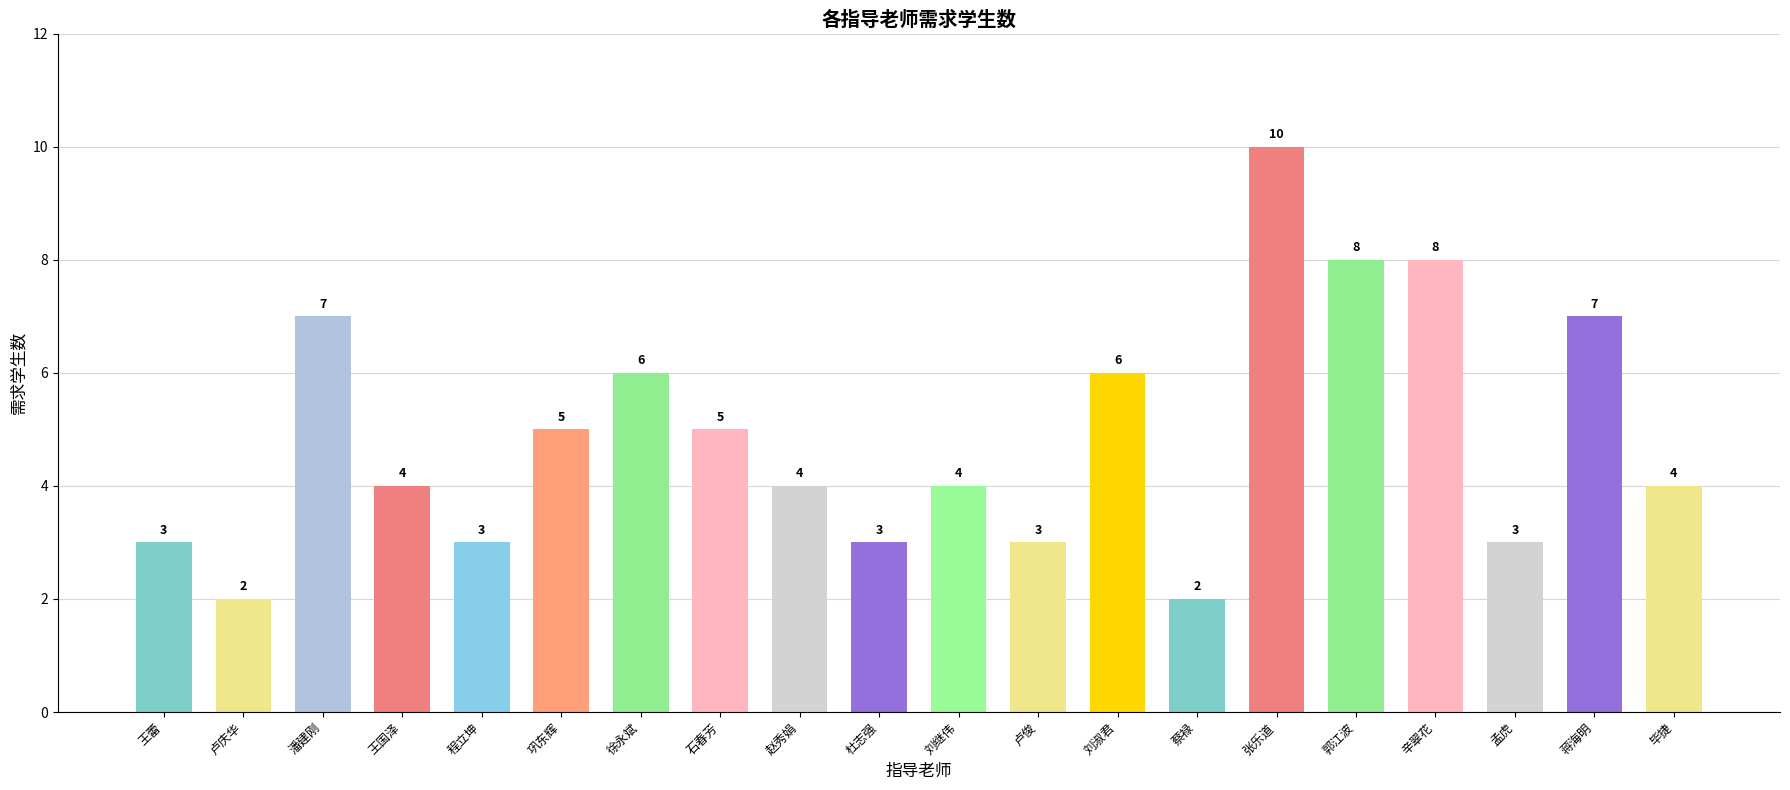

The value at 辛翠花 is 4. True or false?

False